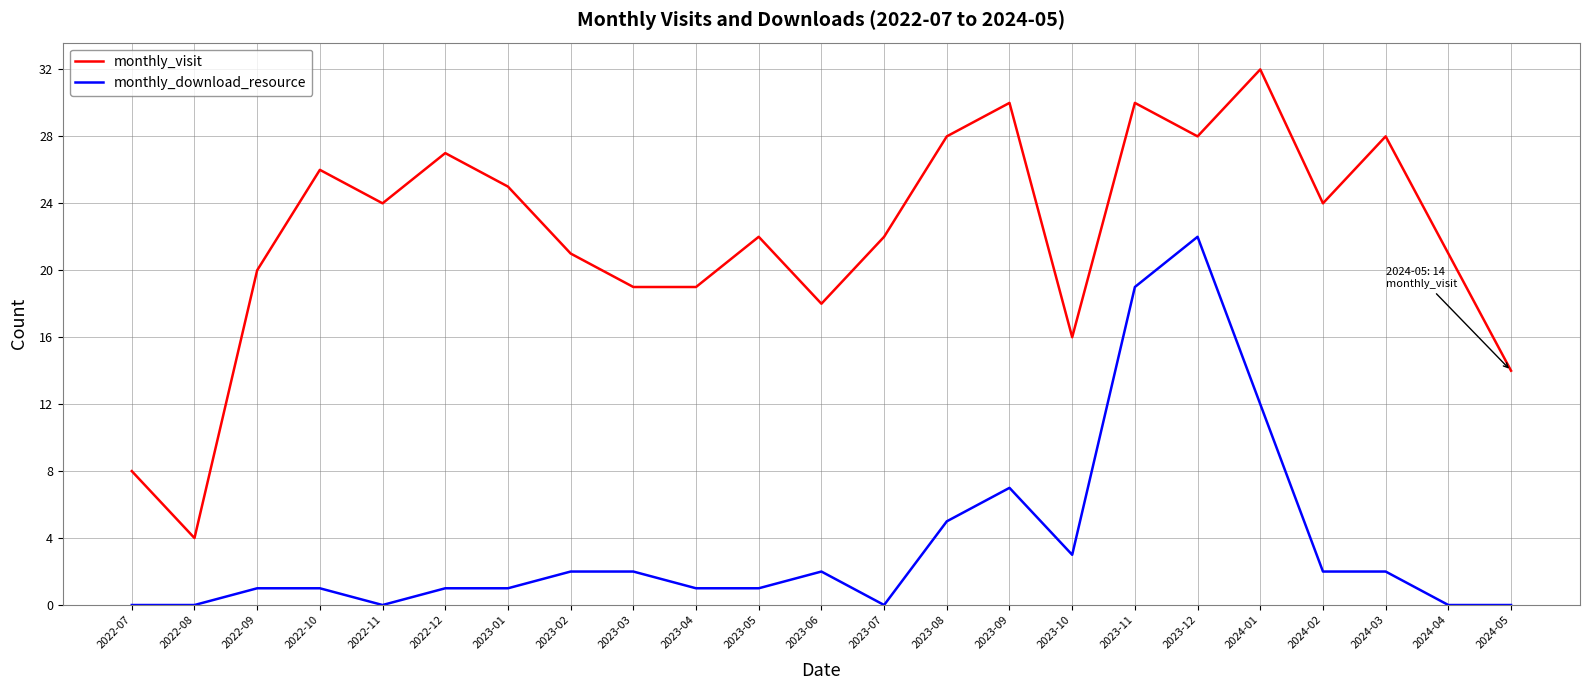

What position from the right is 2022-08?

22